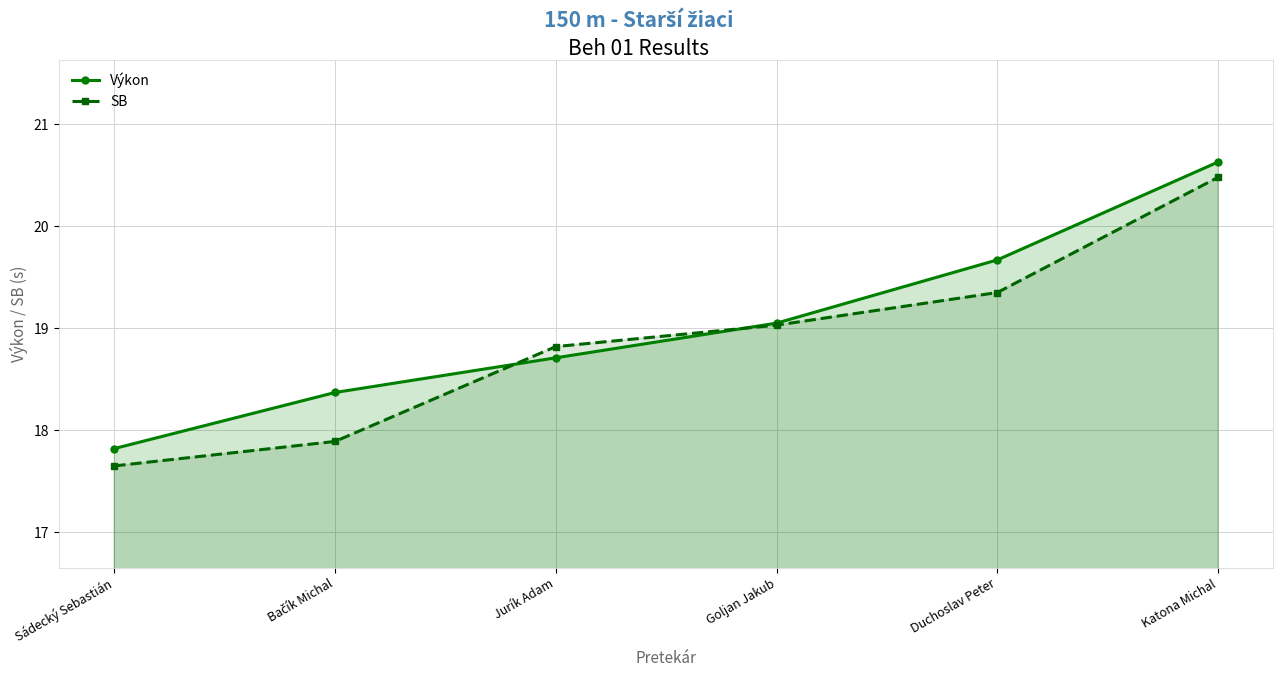

Between which two adjacent categories do Výkon and SB first intersect?

Bačík Michal and Jurík Adam